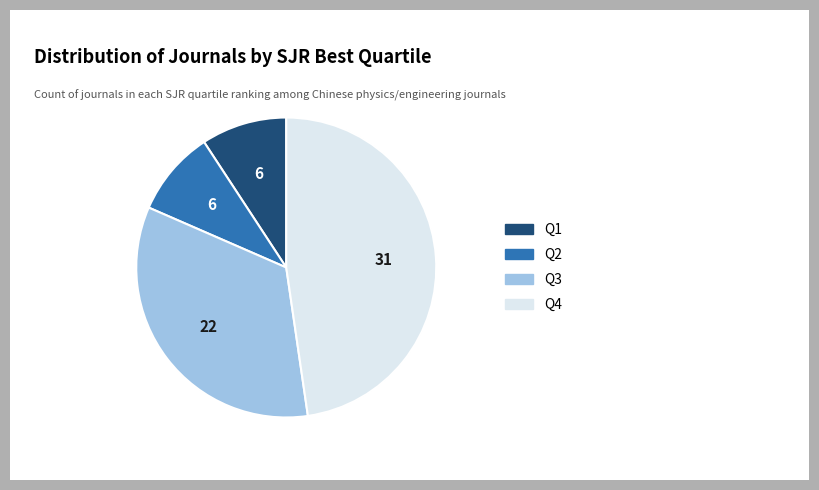

Does Q4 account for over 50% of the chart?

No